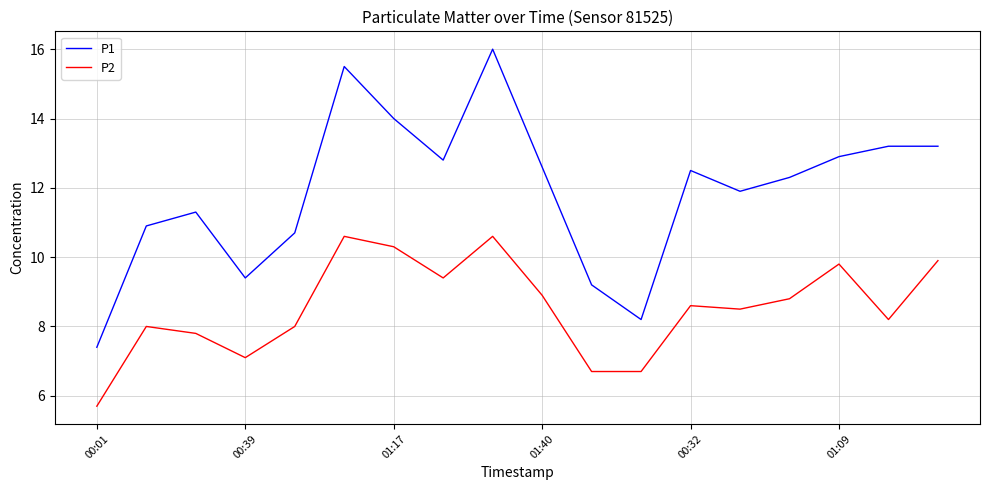

Which series has the largest total across all categories?

P1